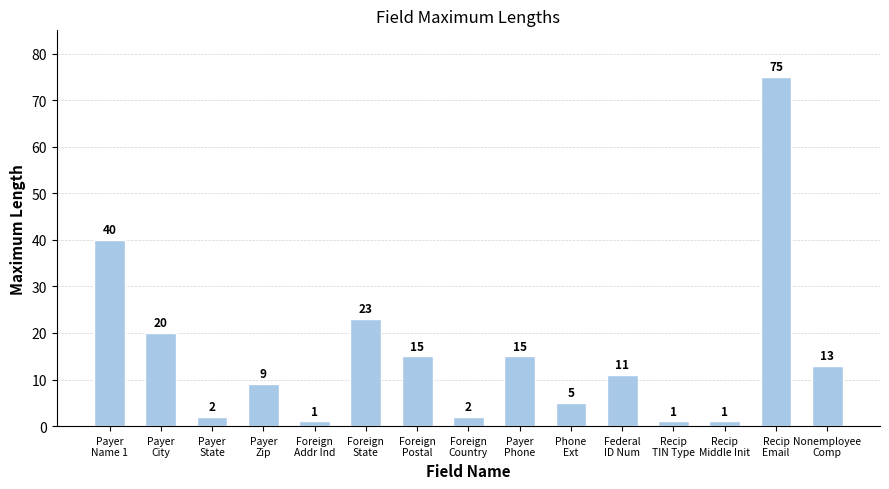

What is the average value?

16